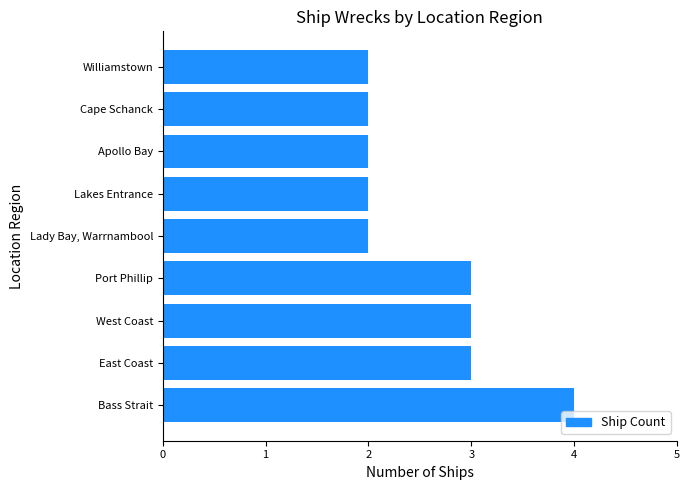

The value at Lakes Entrance is 3. True or false?

False